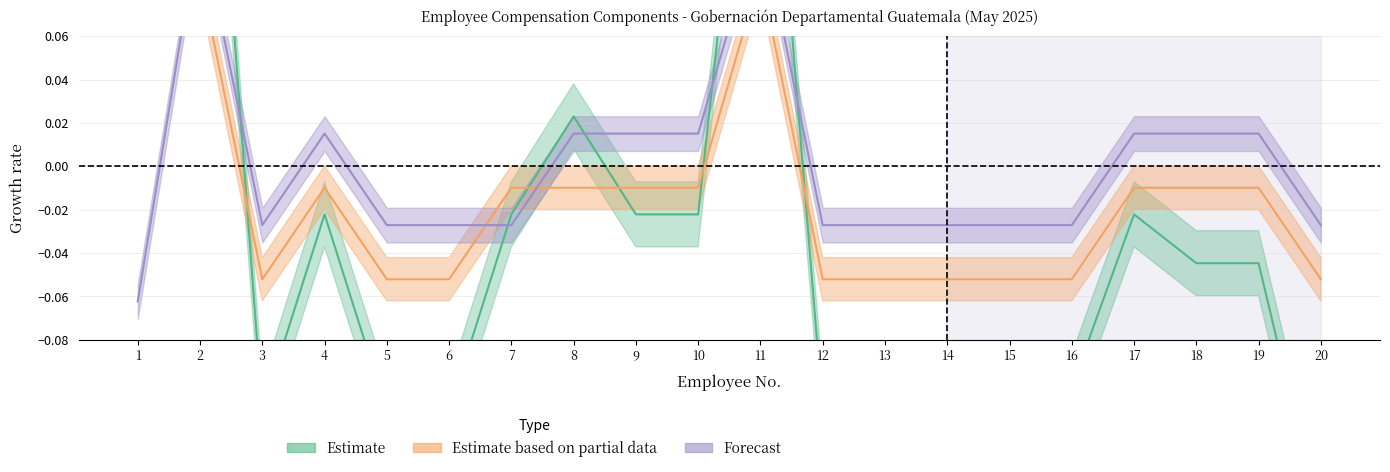

True or false: DEVENGADO has more than 1 points higher than both neighbors.

True